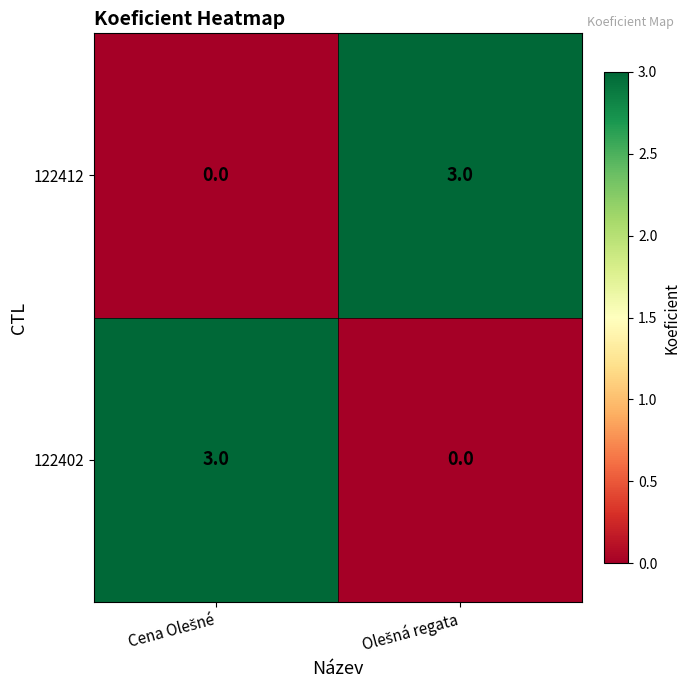

At how many categories does at least one series exceed 1?

2